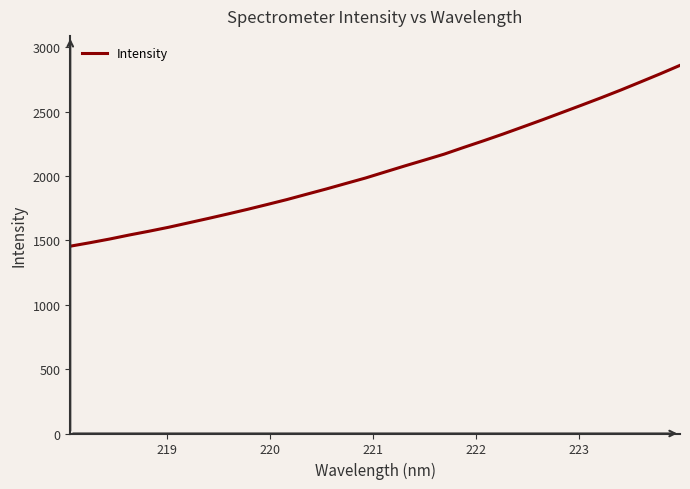

What is the maximum value shown in the chart?

2860.8